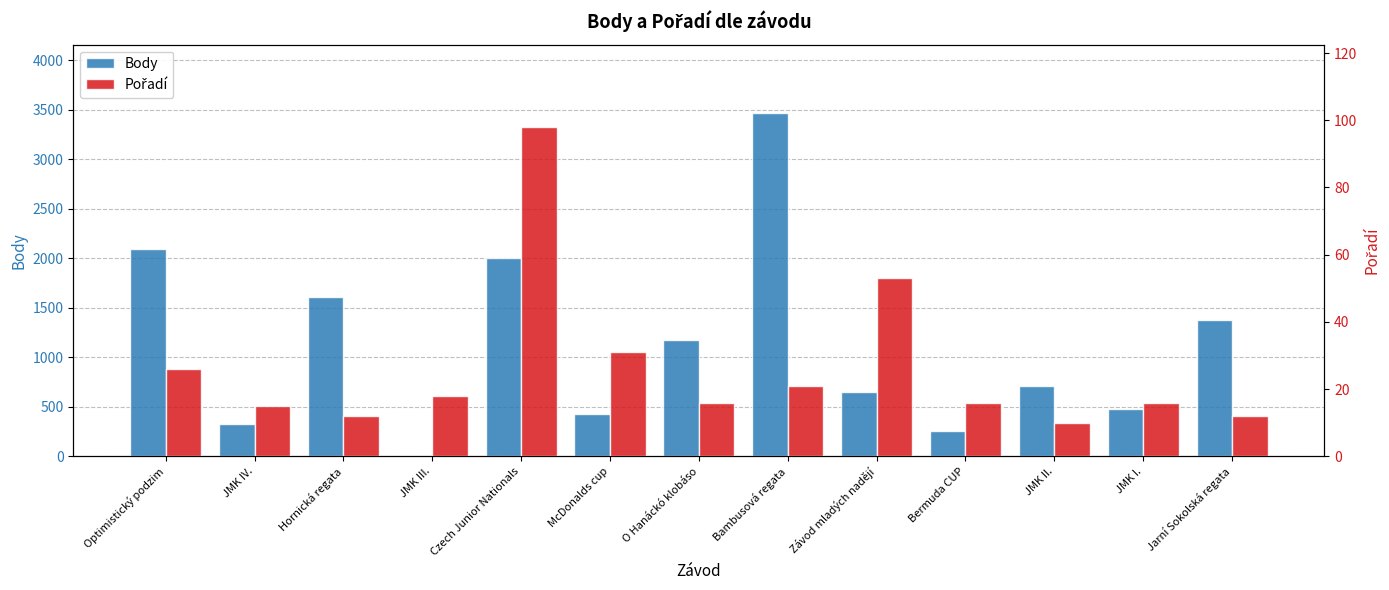

Reading left to right, extract all data points from this chart.

Body: 2092	323	1608	0	2000	423	1179	3463	648	259	713	479	1376
Pořadí: 26	15	12	18	98	31	16	21	53	16	10	16	12